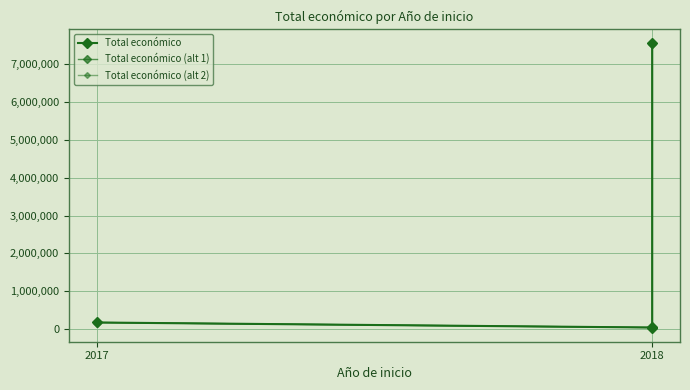

How many lines are shown in the chart?

3